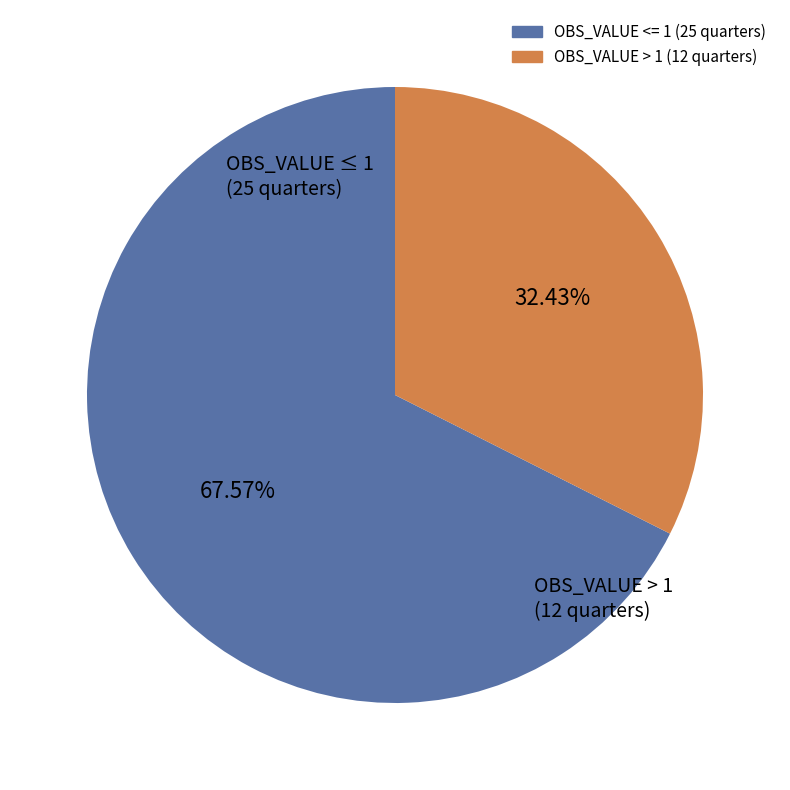

Does any single category account for the majority?

Yes